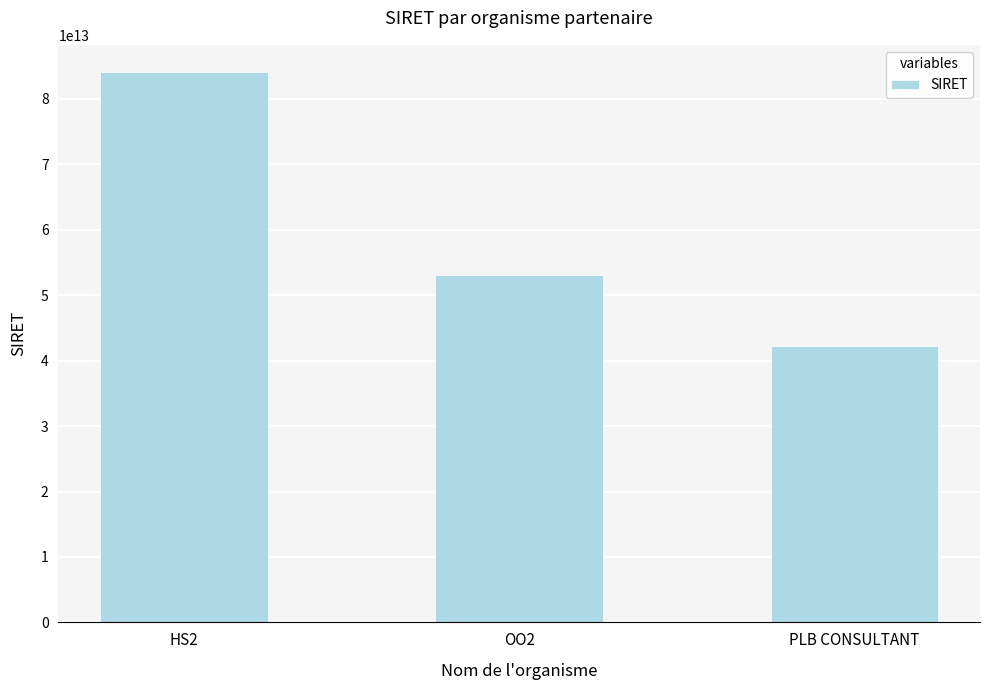

At which label is the value closest to 63109815450037?

OO2